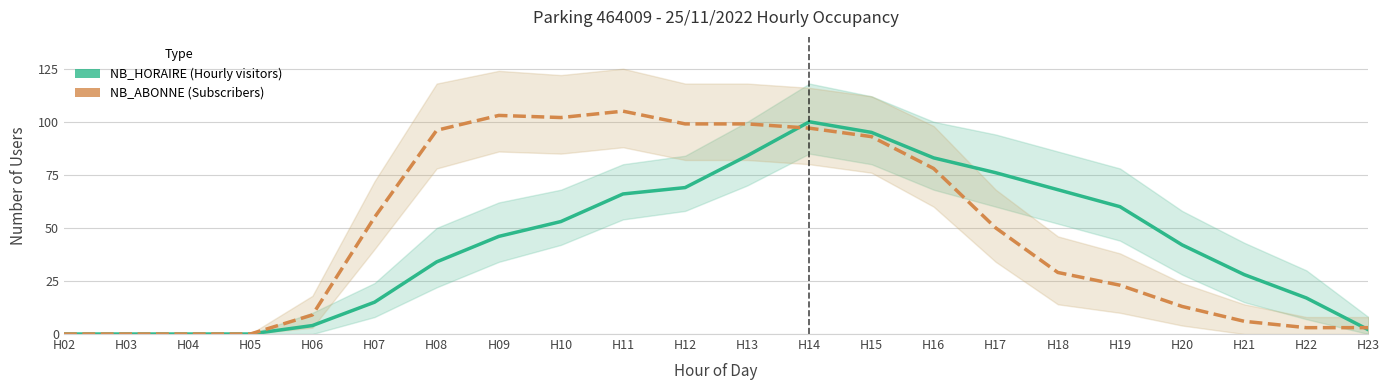

What is the value of the NB_HORAIRE point at the 9th from the left?

53